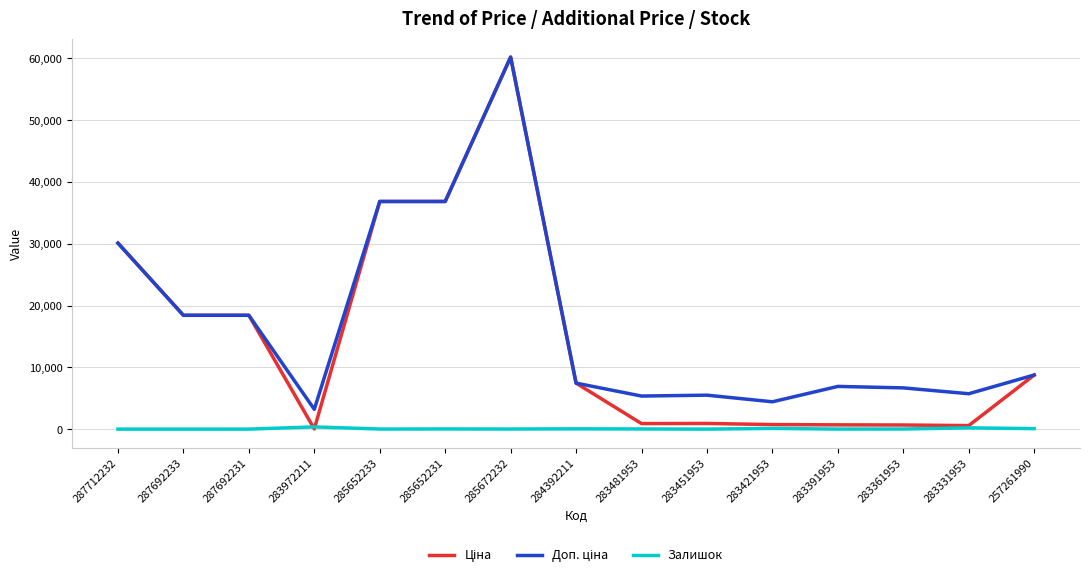

How many categories are shown in the chart?

15